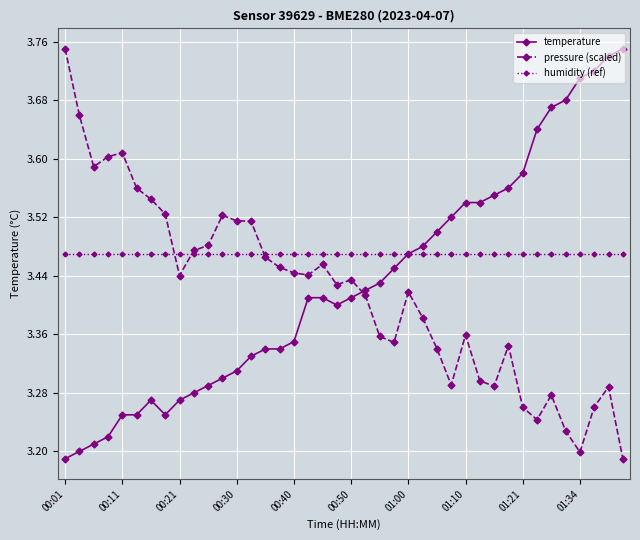

After their last crossing, which series has the higher values: humidity (ref) or temperature?

temperature